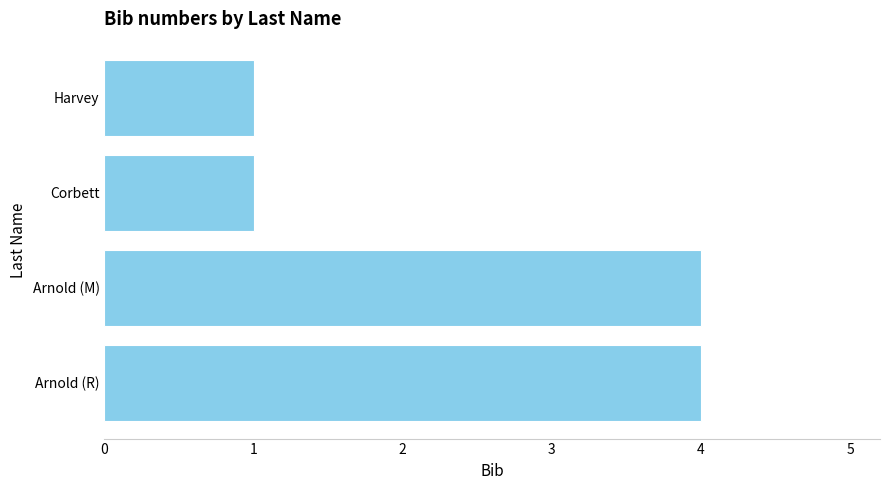

What is the sum of all values?

10